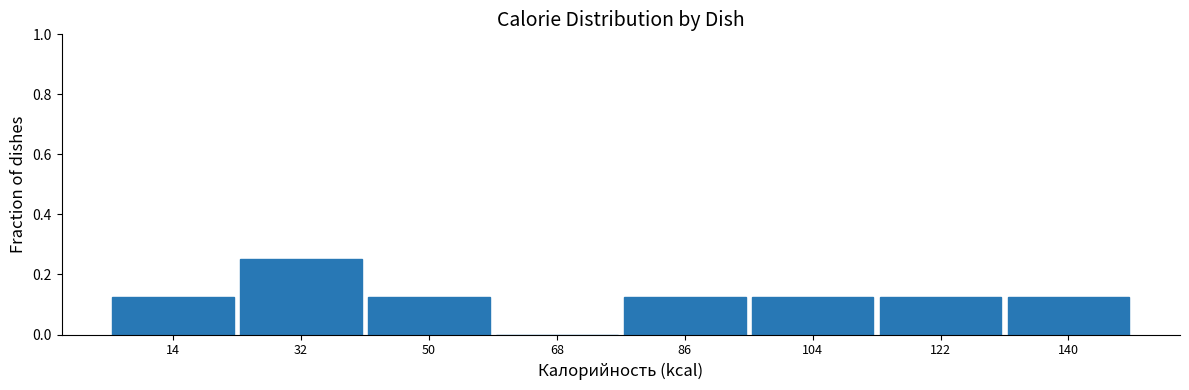

What is the height of the bar covering 132 to 150 on the x-axis? Neither the bar edges nor the heights are printed on the chart, so give them approximately, as read against the axes.

0.12